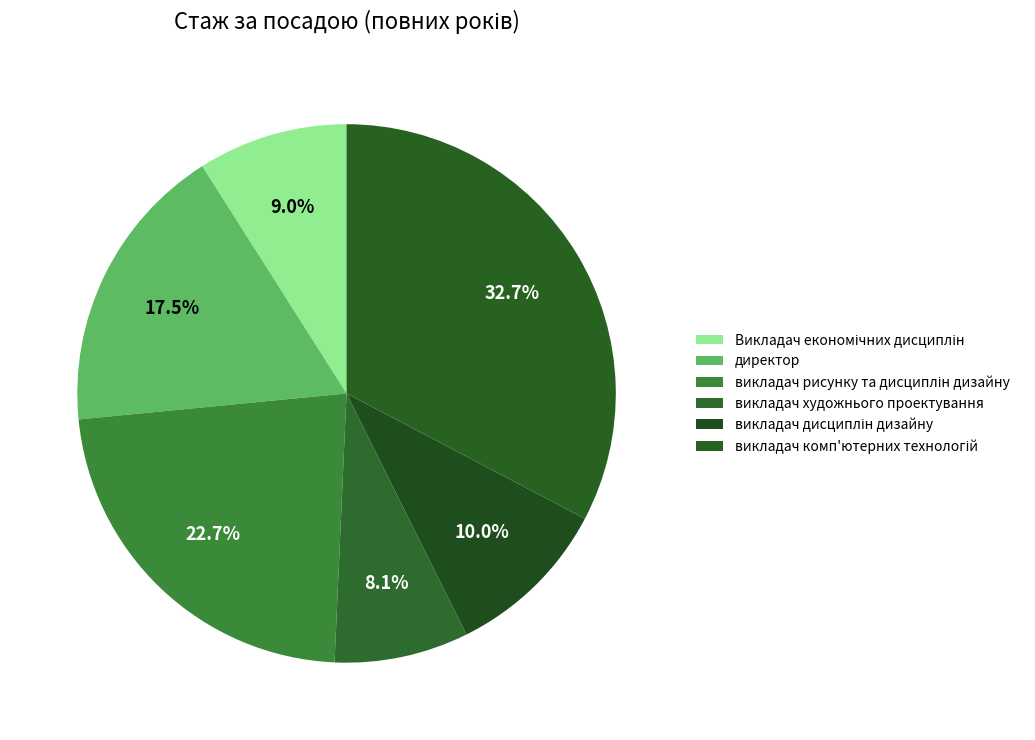

Rank the categories by value from lowest to highest.

викладач художнього проектування, Викладач економічних дисциплін, викладач дисциплін дизайну, директор, викладач рисунку та дисциплін дизайну, викладач комп'ютерних технологій